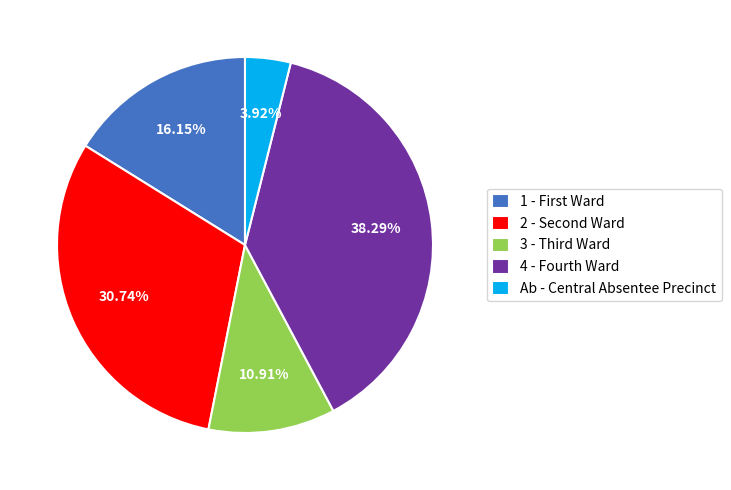

To the nearest percent, what is the average slice percentage?

20%